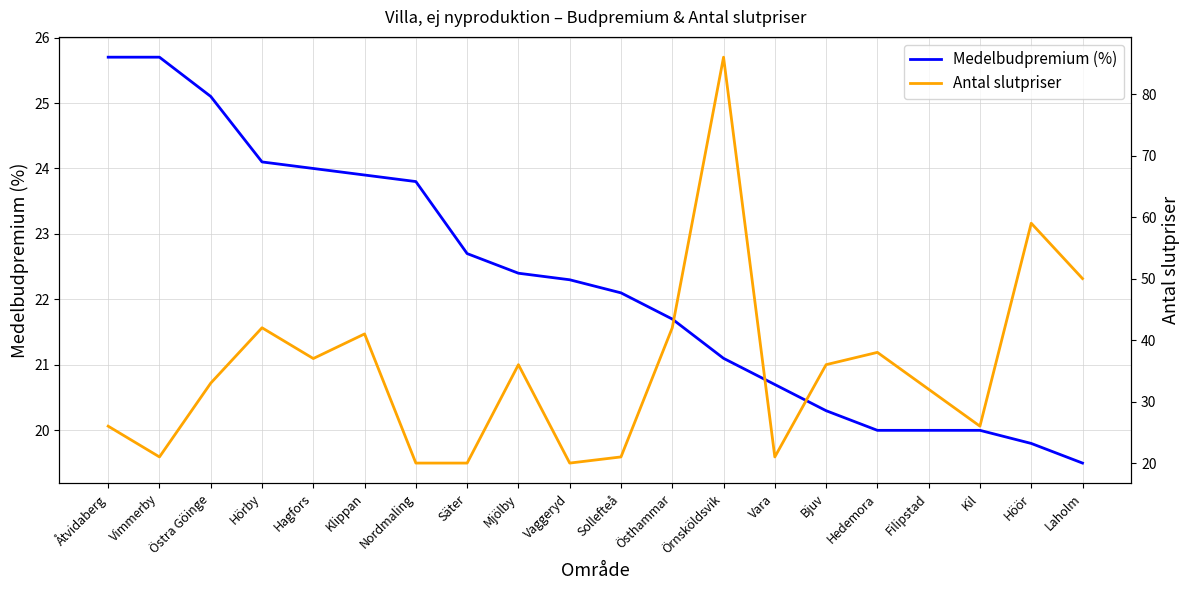

How many interior local peaks does the Antal slutpriser series have?

6